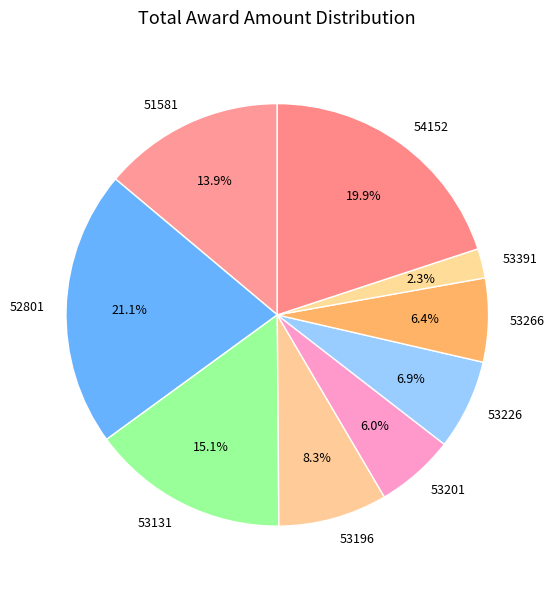

Which has a higher value, 53391 or 51581?

51581